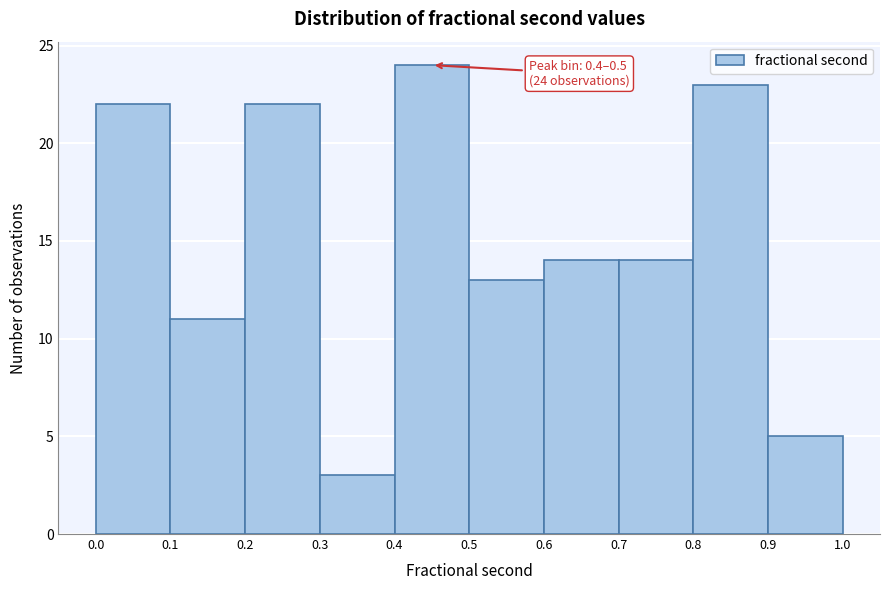

Over which range of the x-axis is the bar tallest?

0.4 to 0.5